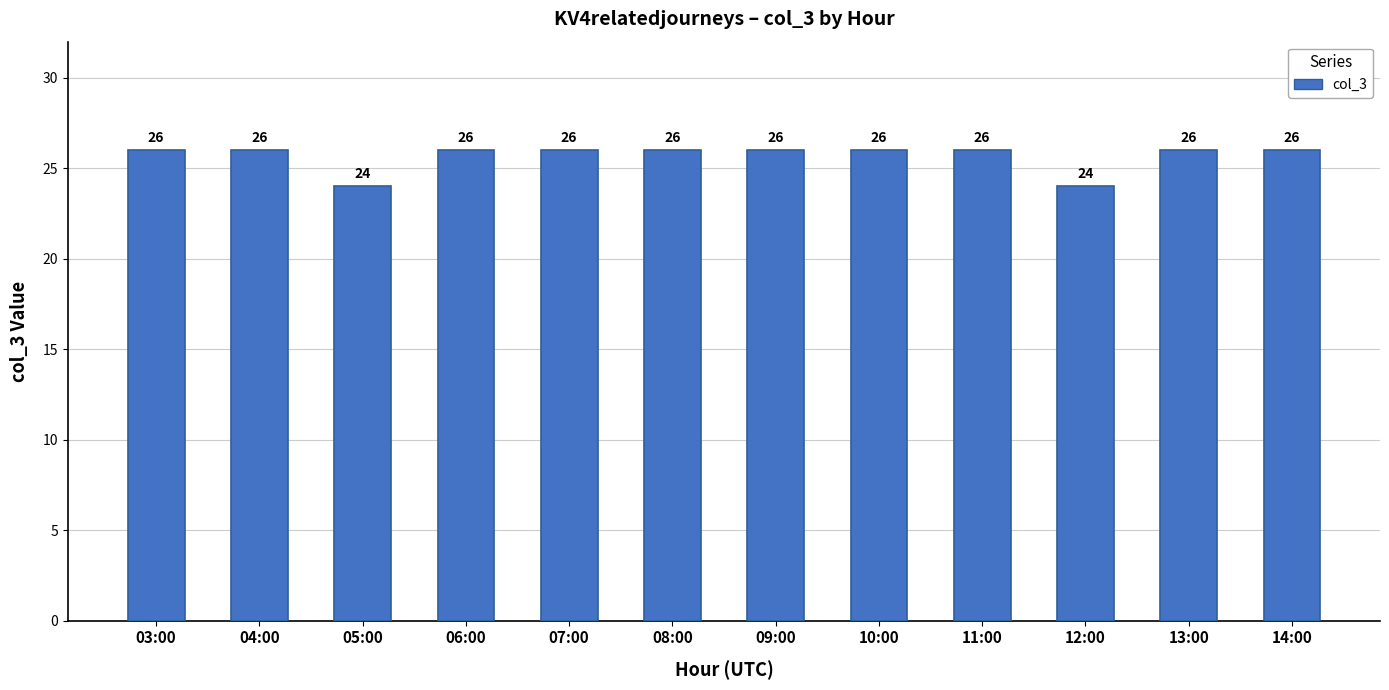

What is the smallest value displayed?

24